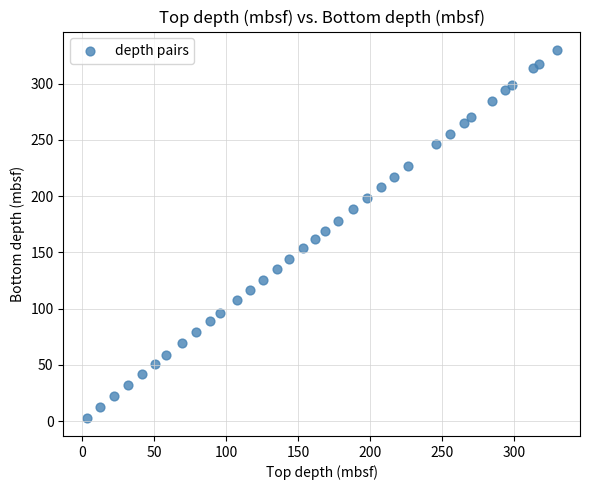

What is the range of Y values (max minus min)?

326.6